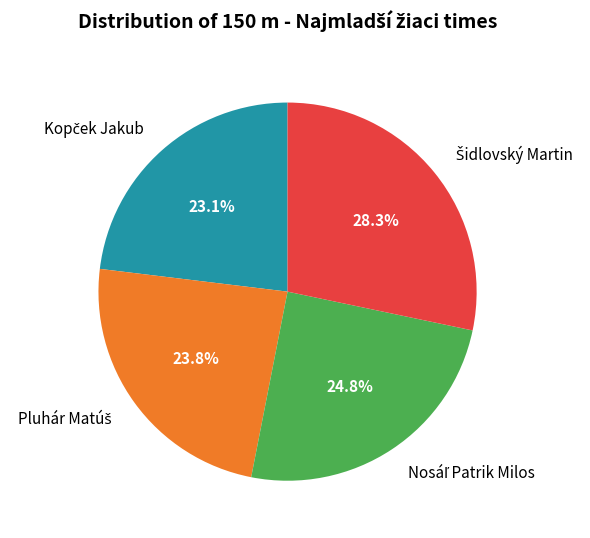

Is there any slice that represents more than half of the pie?

No